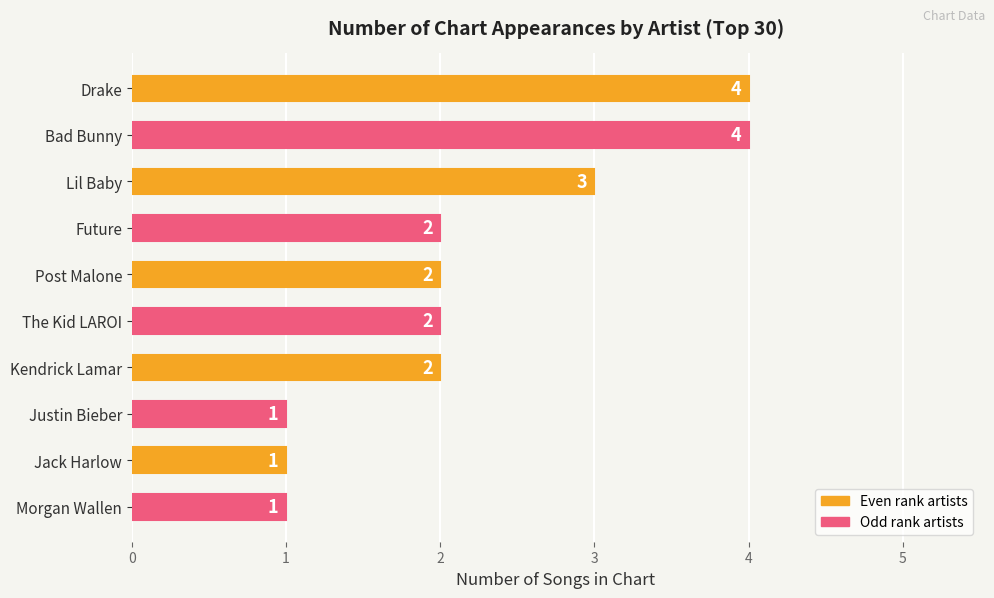

Count the values in the range 1 to 3.

8